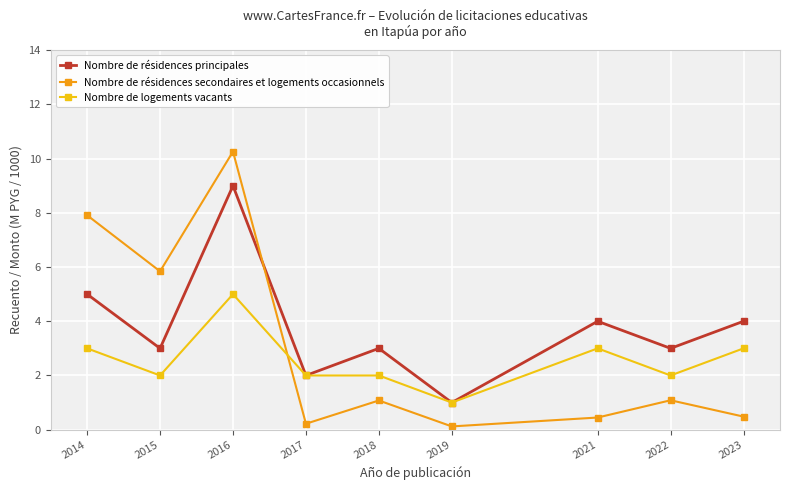

Which series has the largest total across all categories?

Nombre de résidences principales